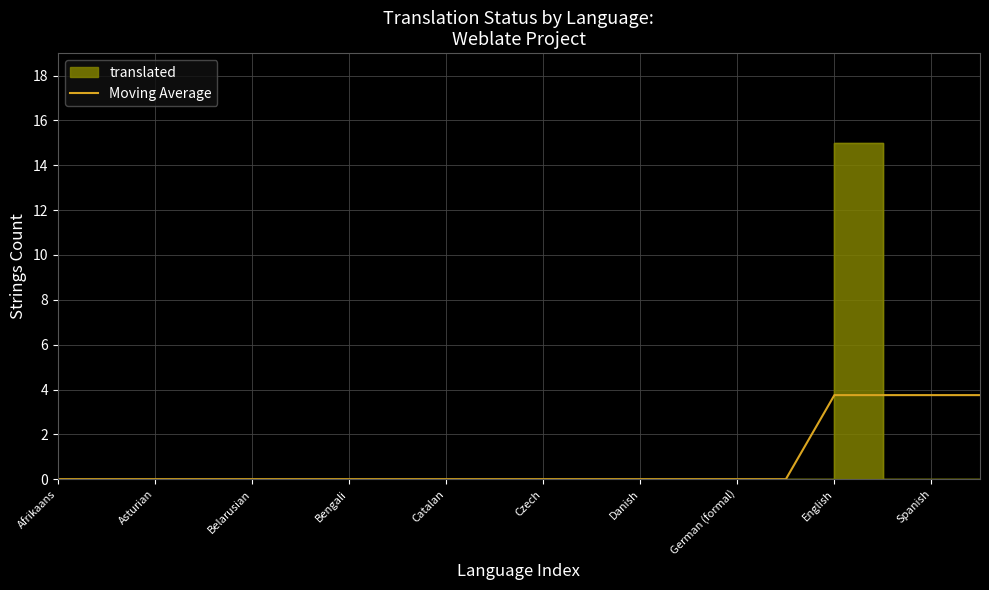

What is the average value?

0.8